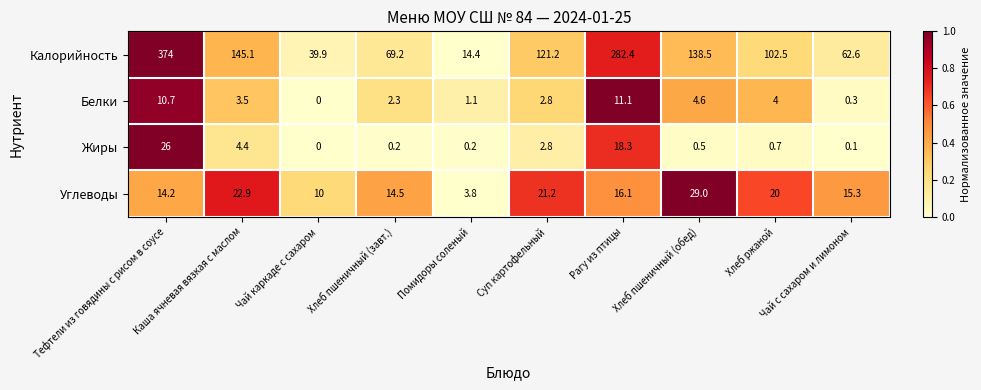

Which series has the widest spread of values?

Калорийность